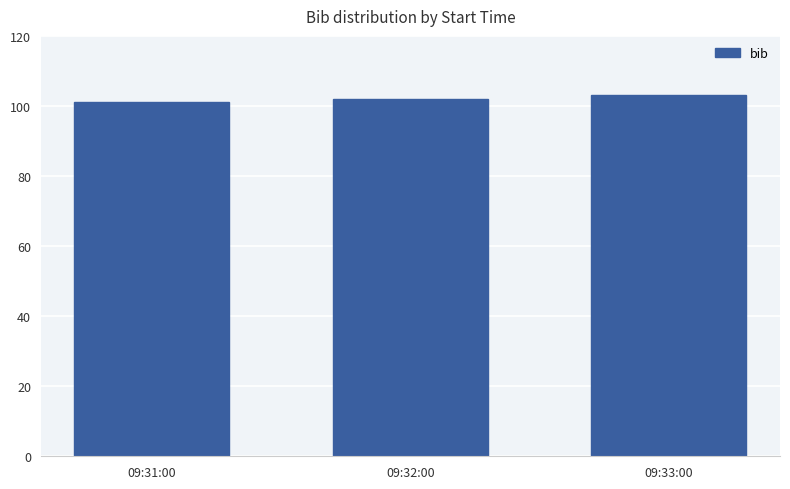

What is the label of the 3rd bar from the left?

09:33:00